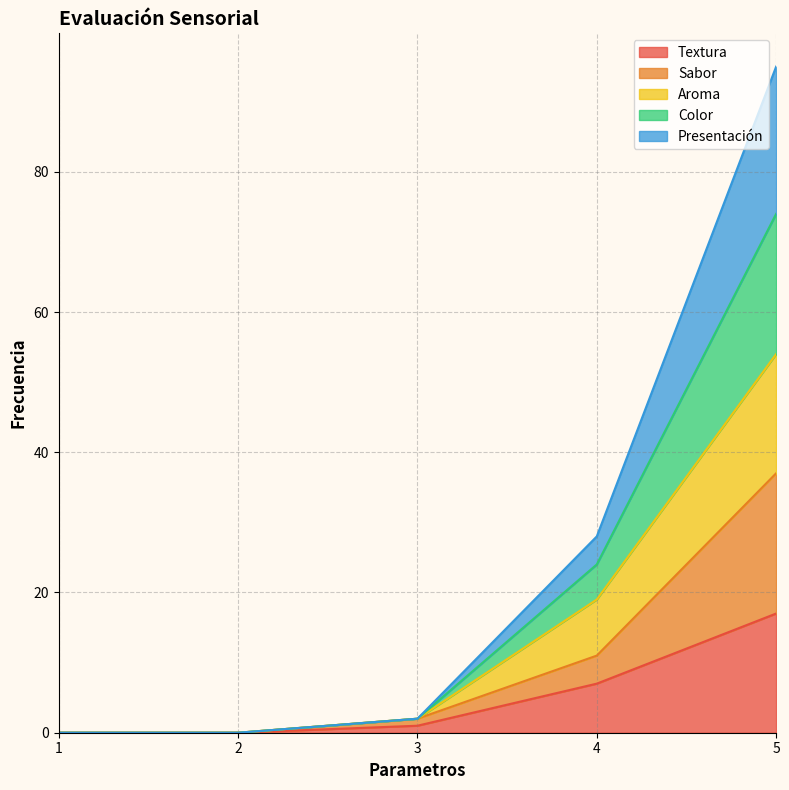

Does the chart display data point markers on the line(s)?

No